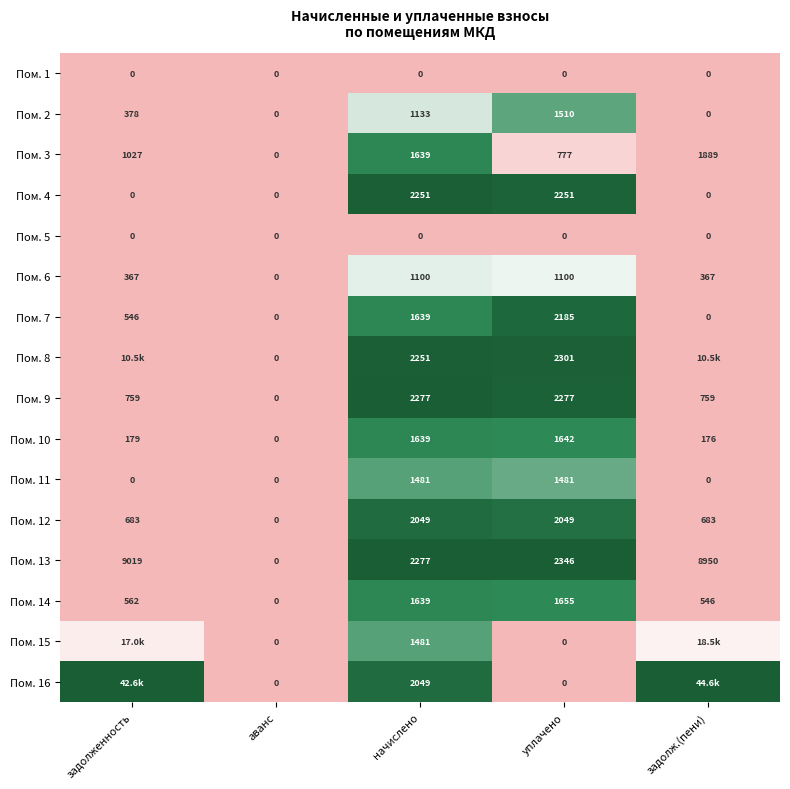

Rank the categories by Пом. 3 value from highest to lowest.

задолж.(пени), начислено, задолженность, уплачено, аванс